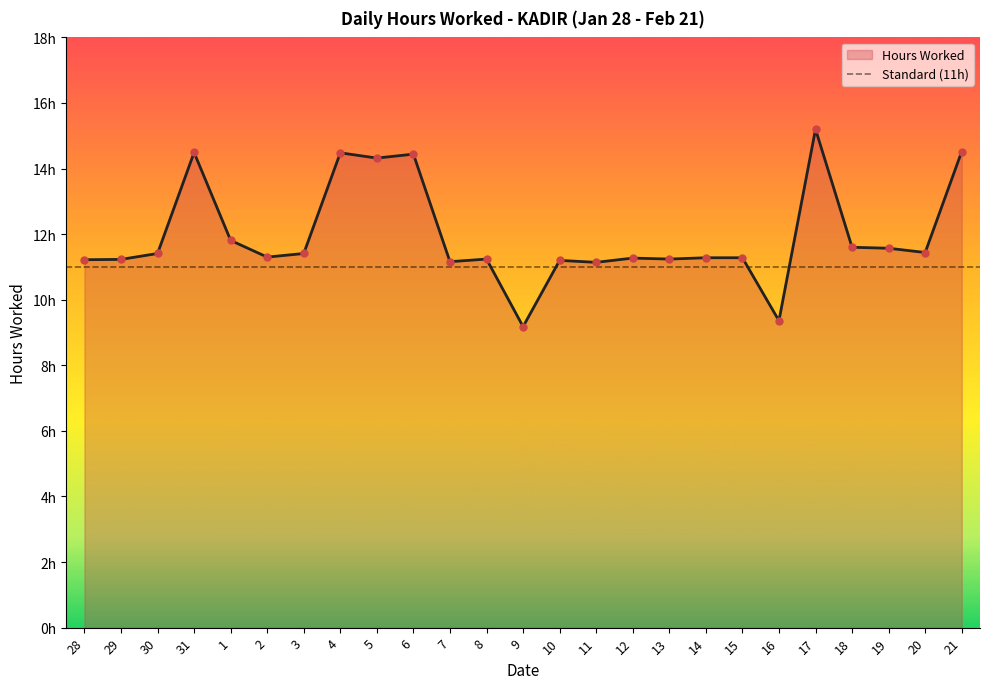

The chart shows a value of 5.7 at 5. True or false?

False